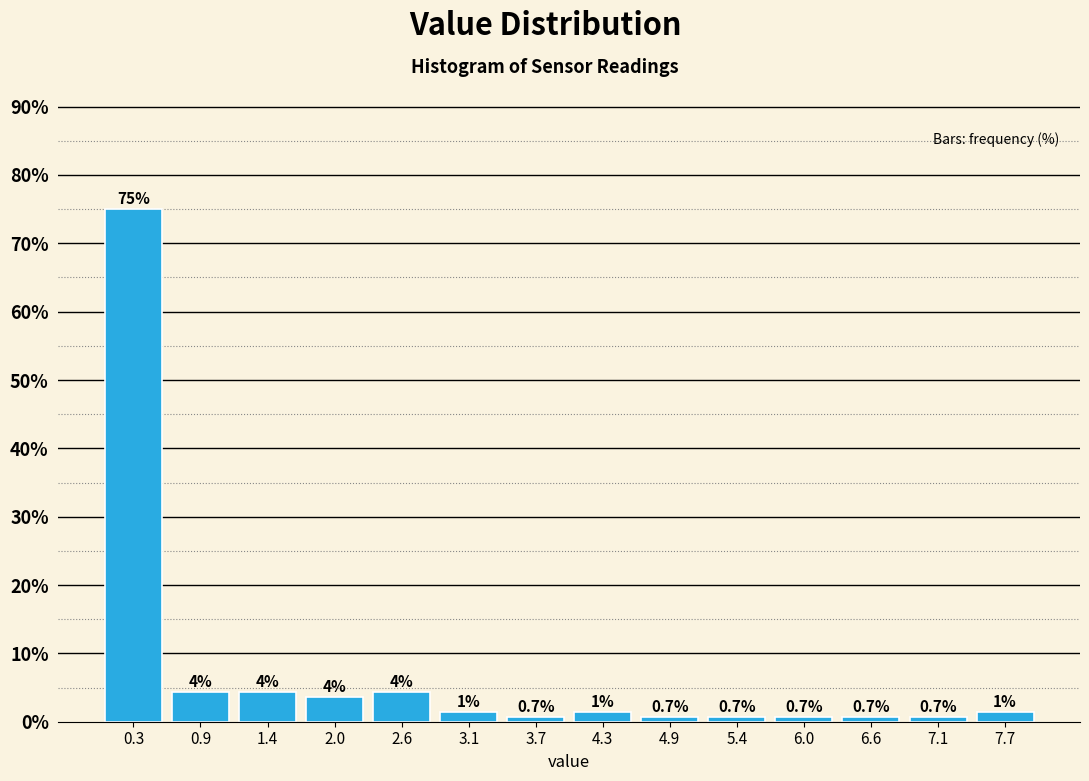

Which range on the x-axis has the tallest bar?

0.0 to 0.6